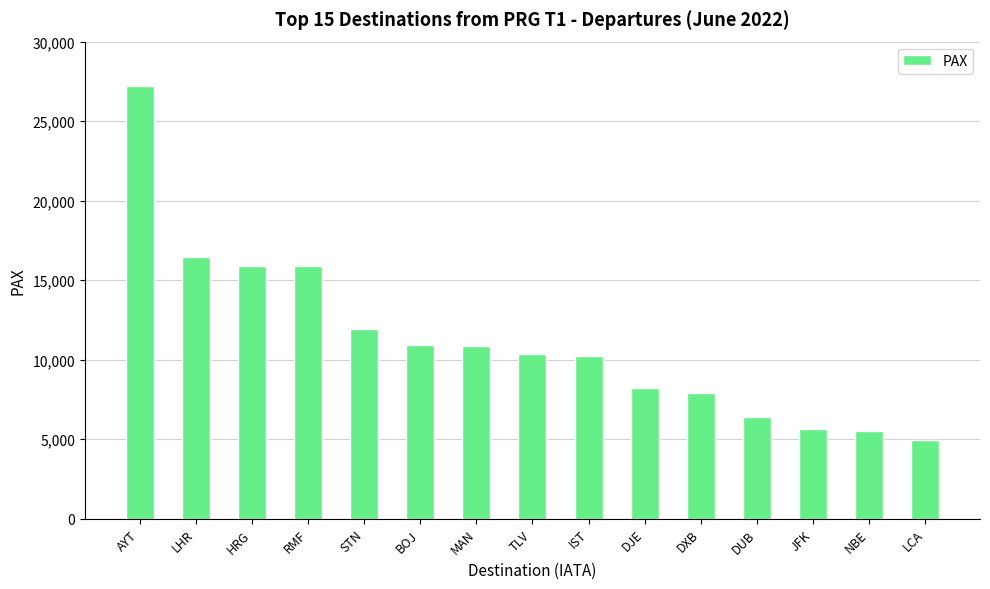

Is it true that the value at STN is 7449?

False